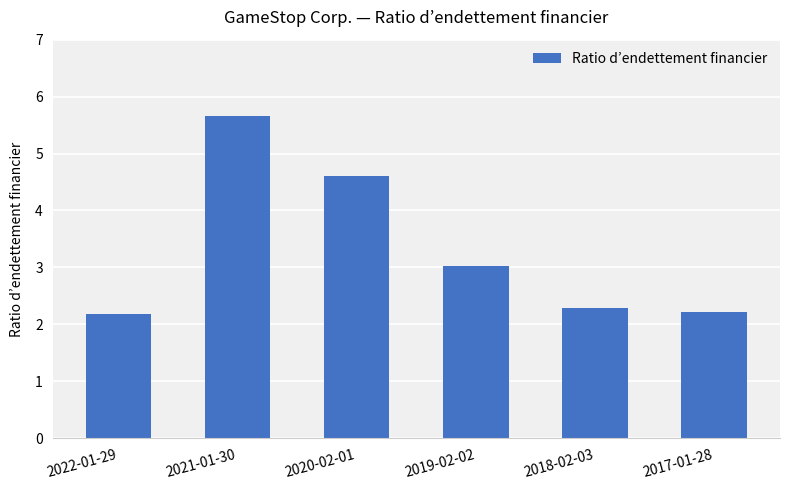

What is the ratio of the value at 2022-01-29 to the value at 2017-01-28?

1.0